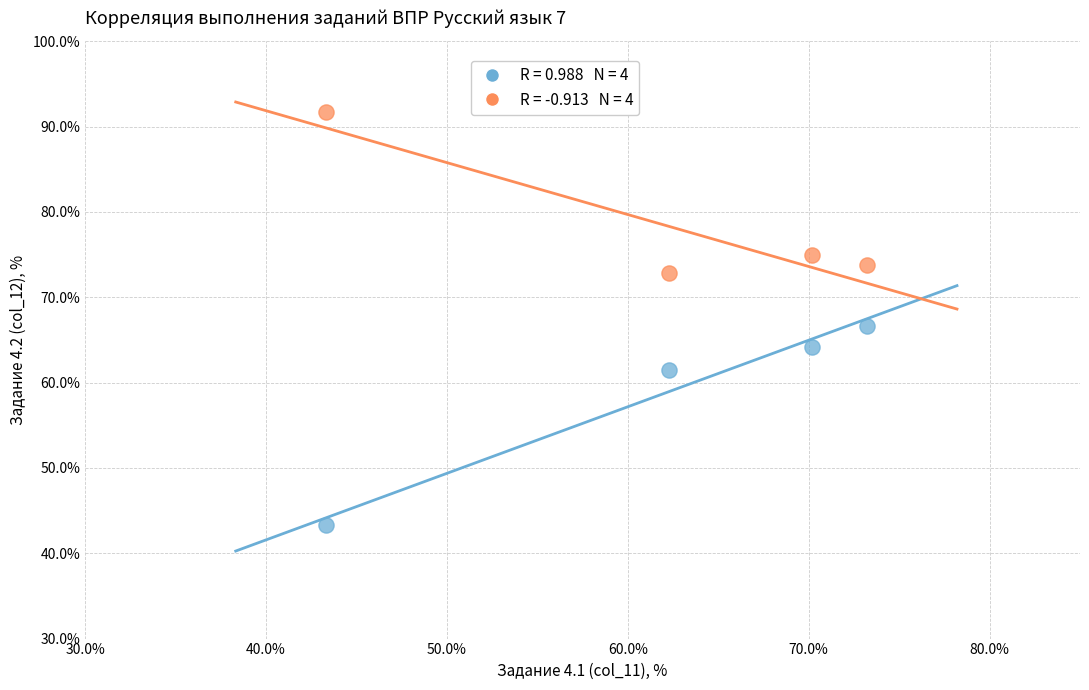

Across all data points, what is the average Y value?

68.6